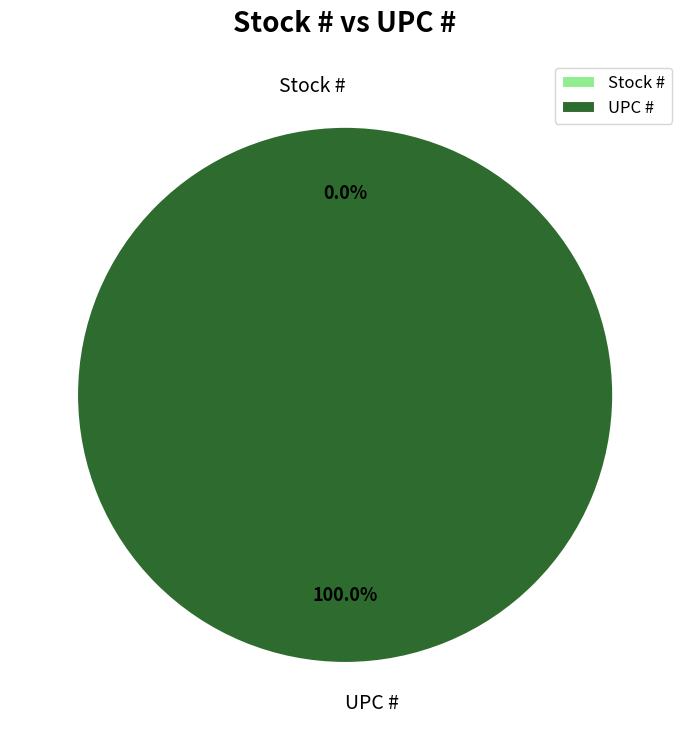

Which slice represents more than half of the pie?

UPC #